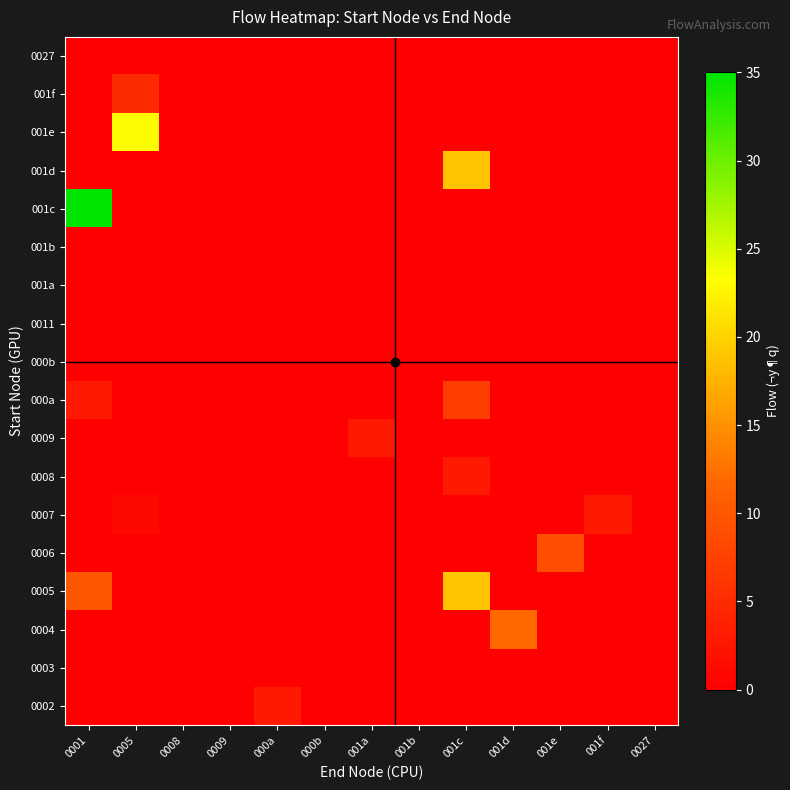

Which series has the widest spread of values?

001c